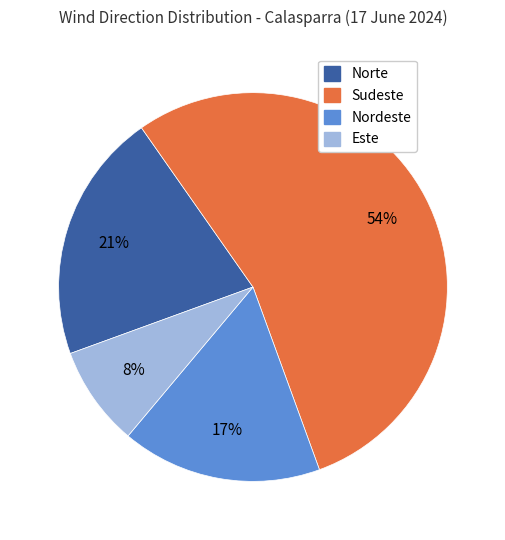

Which has a higher value, Sudeste or Nordeste?

Sudeste